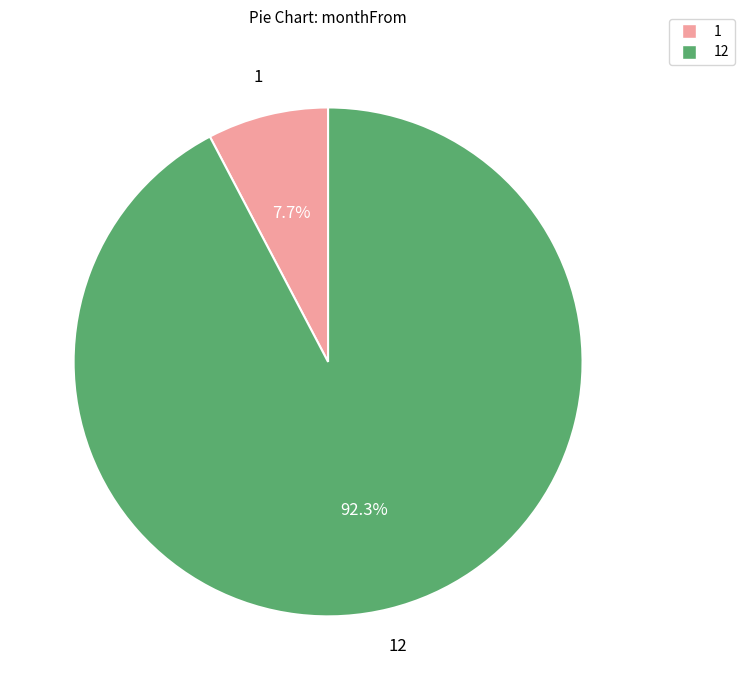

Does any single category account for the majority?

Yes